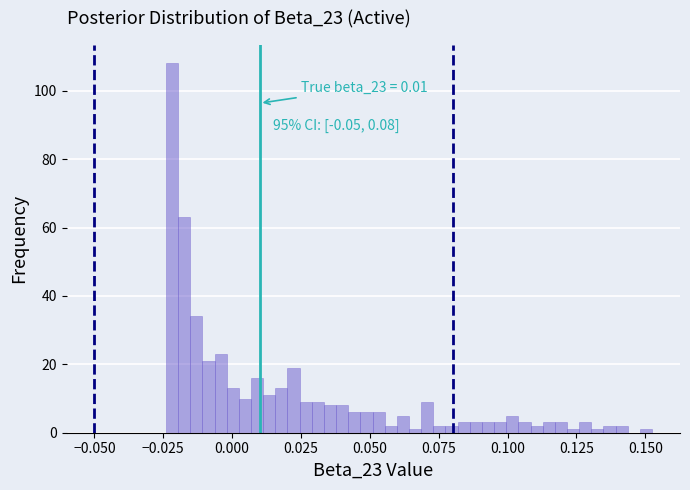

Around what value on the x-axis is the tallest bar? Give the approximate position of its centre, as read against the axis.

-0.020